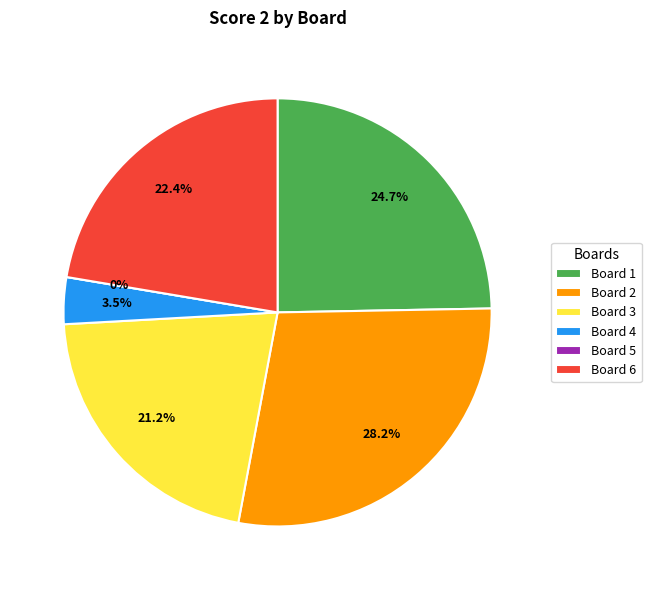

Does Board 3 represent more than half of the total?

No